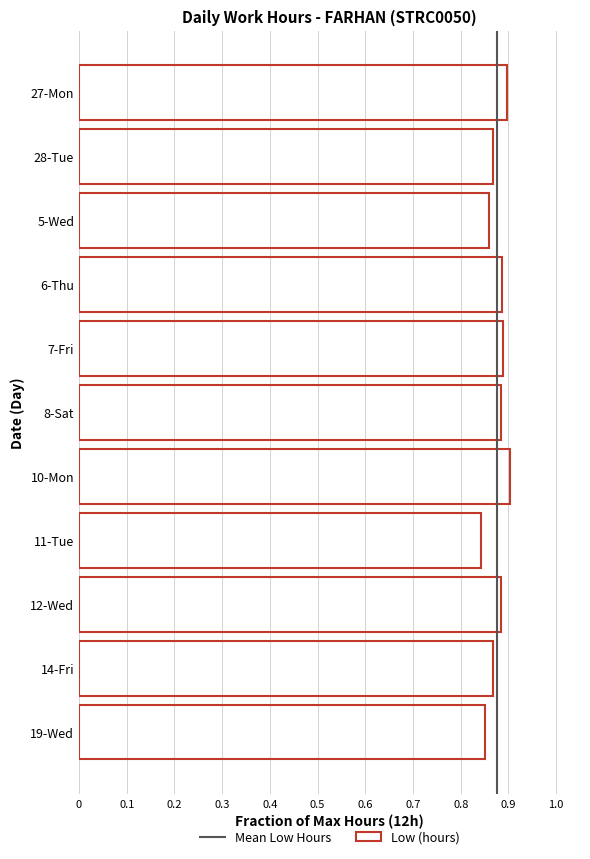

What is the label of the 4th bar from the bottom?

11-Tue